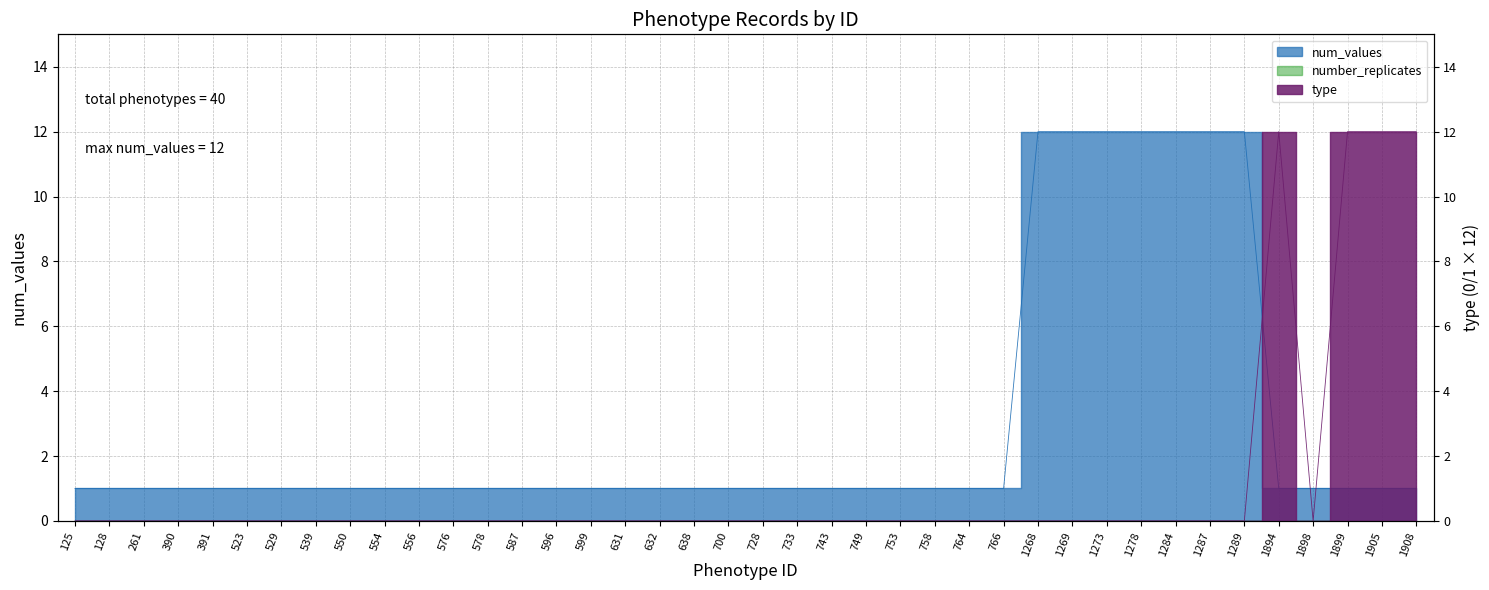

How many values in type are above zero?

4